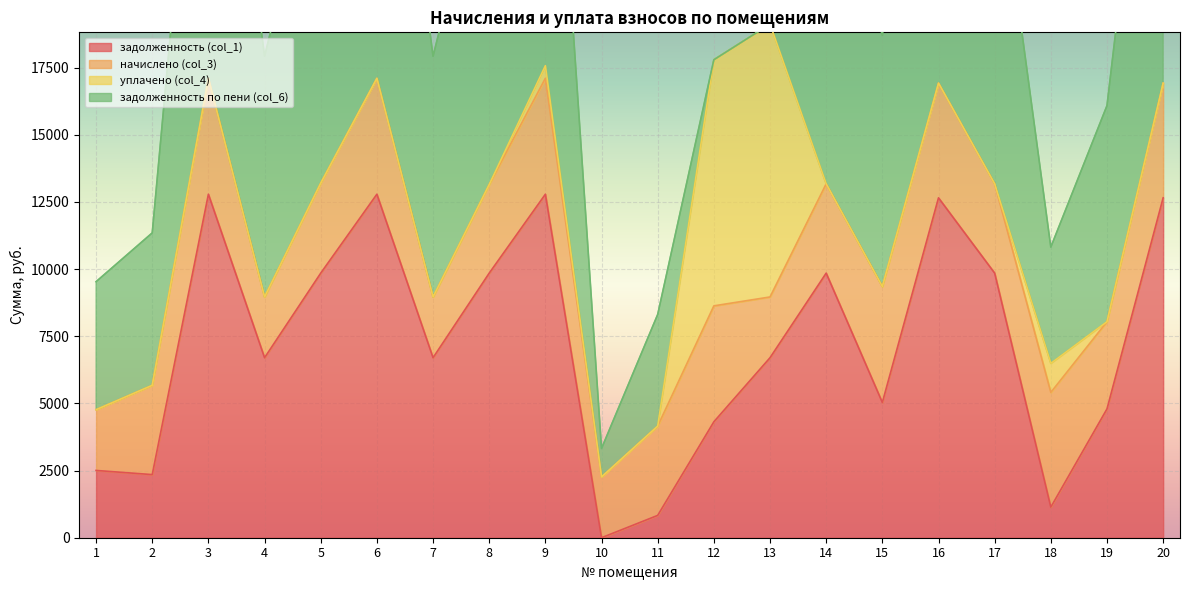

What is the difference between the maximum and minimum values in the задолженность (col_1) series?

12787.2